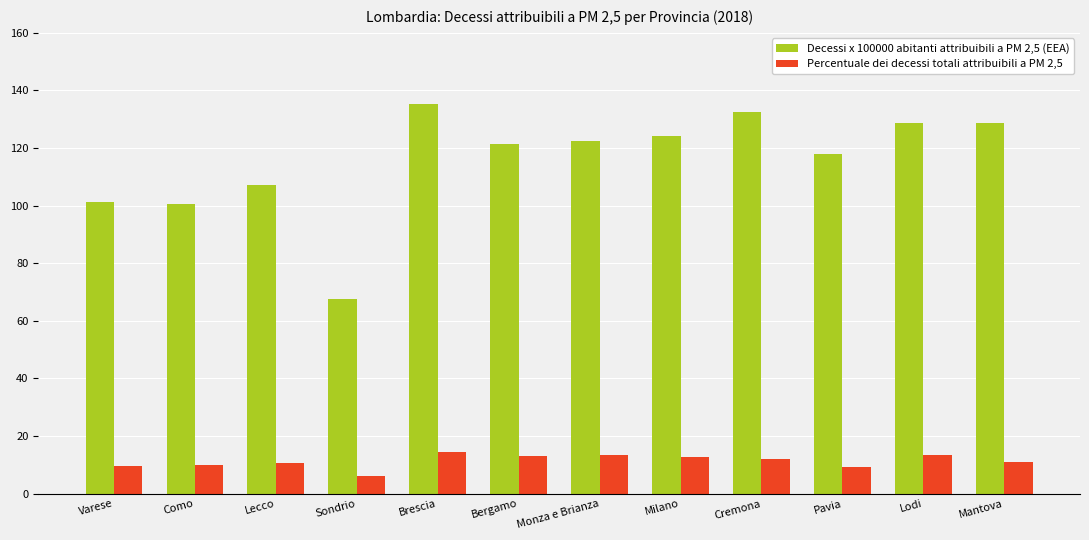

The Decessi x 100000 abitanti attribuibili a PM 2,5 (EEA) series shows 101.1 at Varese. True or false?

True